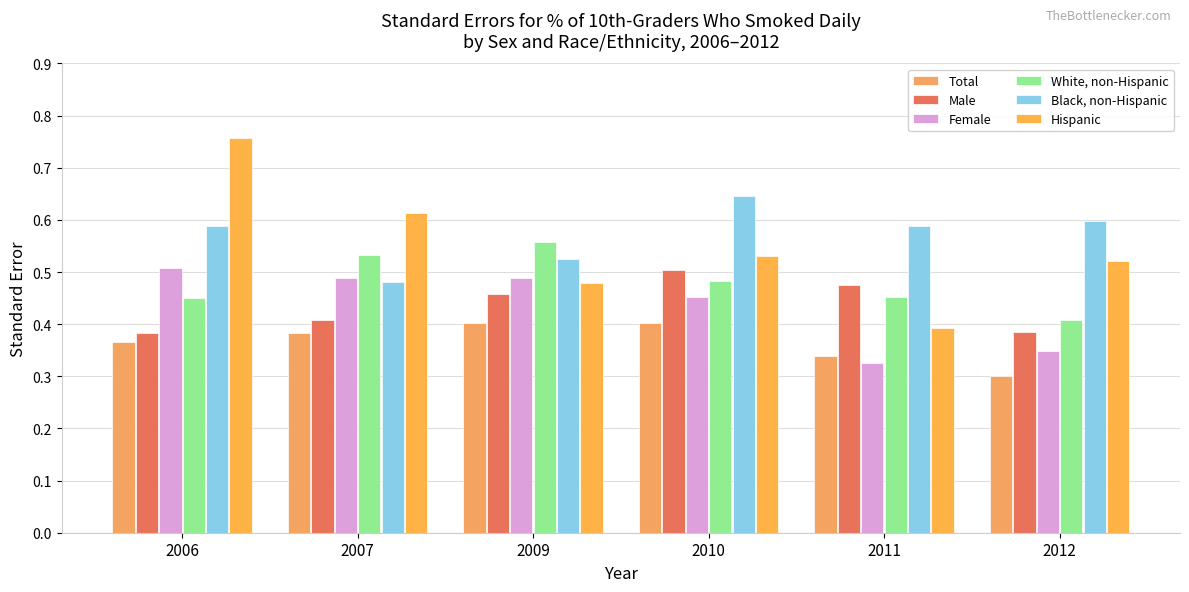

Between 2012 and 2010, which is larger?

2010